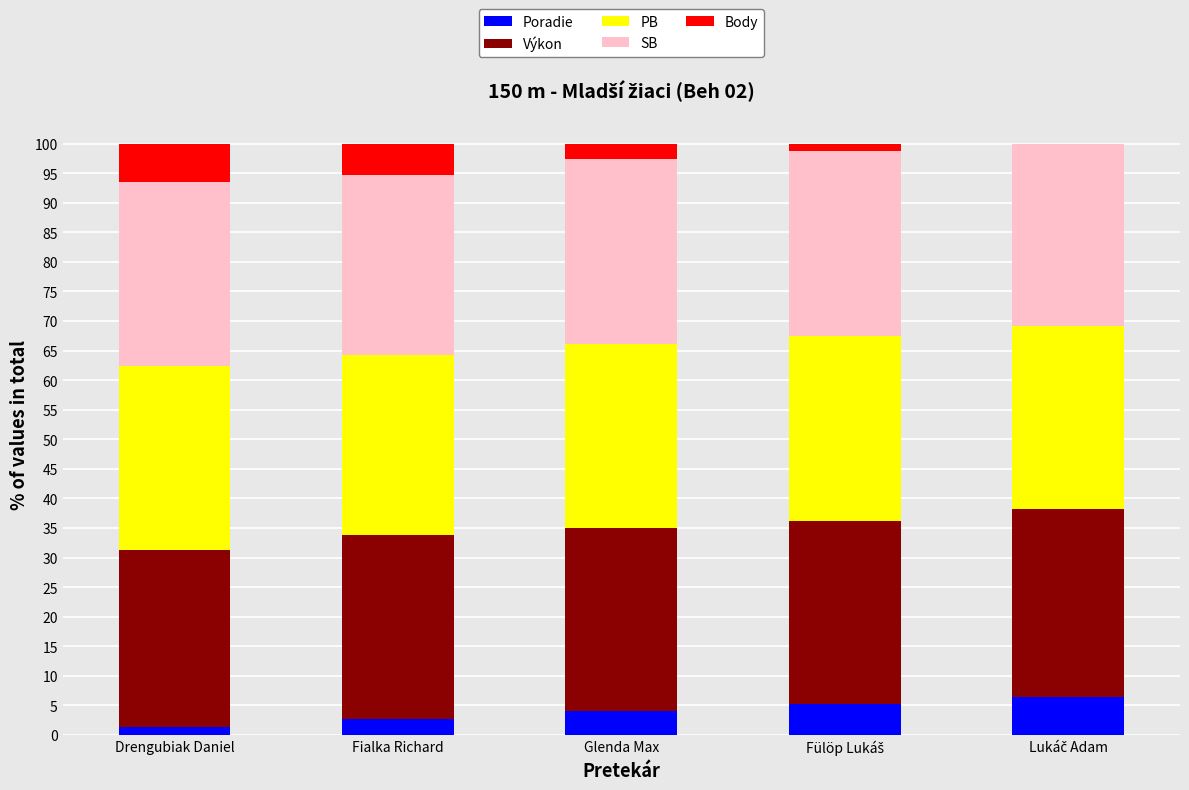

True or false: Poradie has a value of 2.7 at Fialka Richard.

True